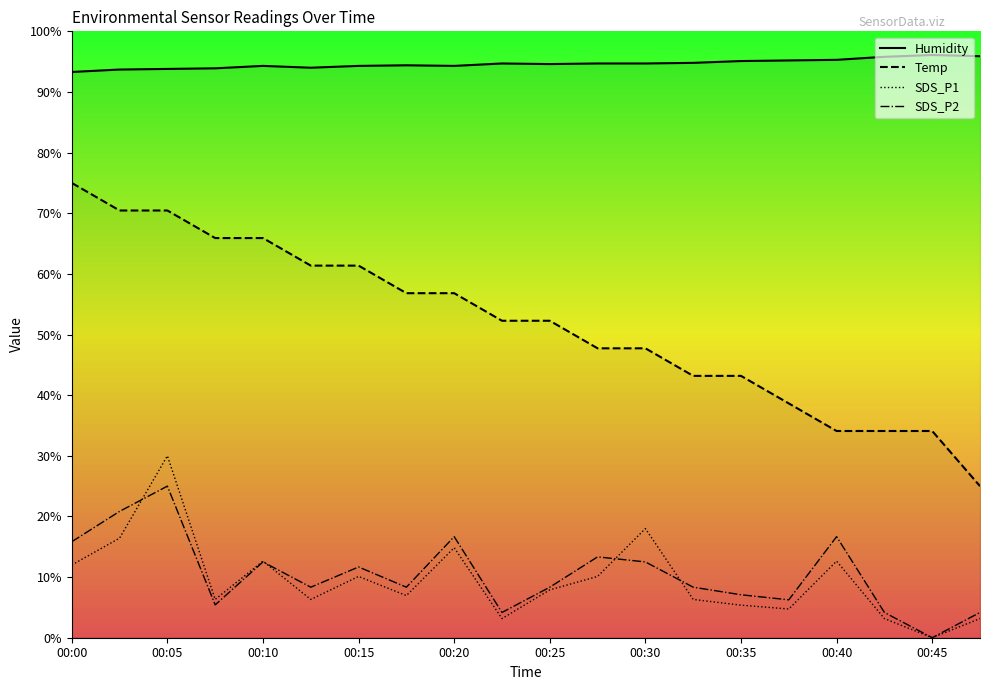

At how many categories does at least one series exceed 73?

20